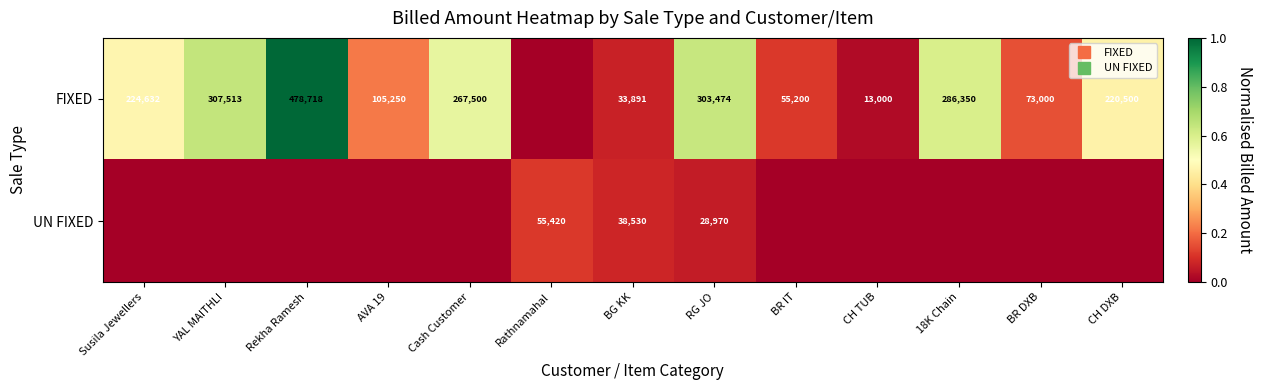

Which category has the lowest value in the FIXED series?

Rathnamahal